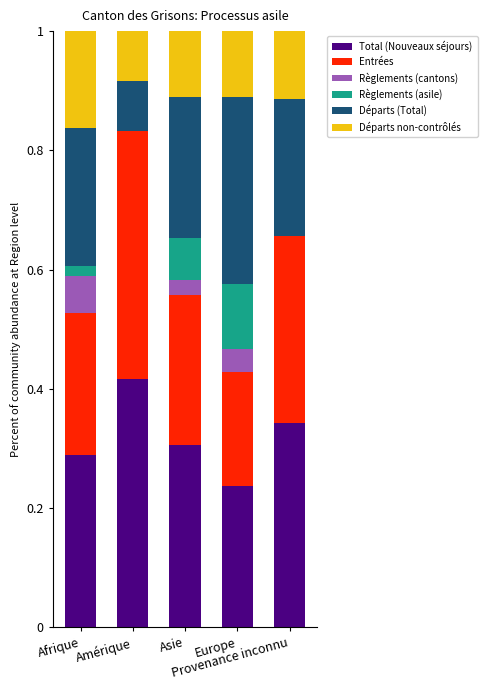

List the labels in order of Total (Nouveaux séjours) value, largest first.

Amérique, Provenance inconnu, Asie, Afrique, Europe